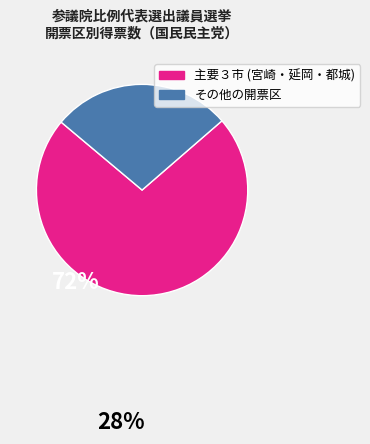

Is there any slice that represents more than half of the pie?

Yes